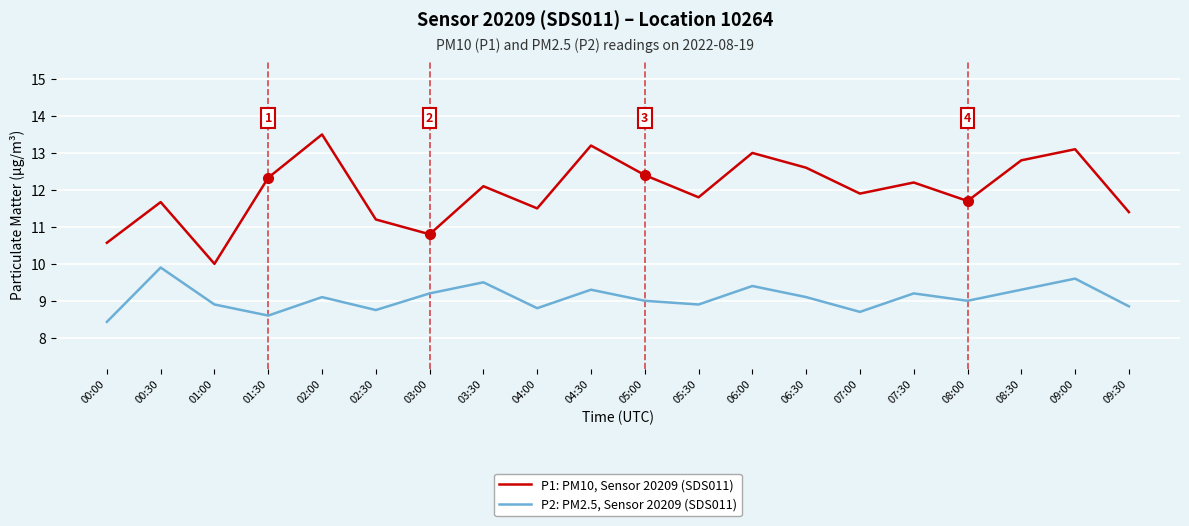

What is the sum of the P1: PM10, Sensor 20209 (SDS011) values at 01:30 and 09:30?

23.7